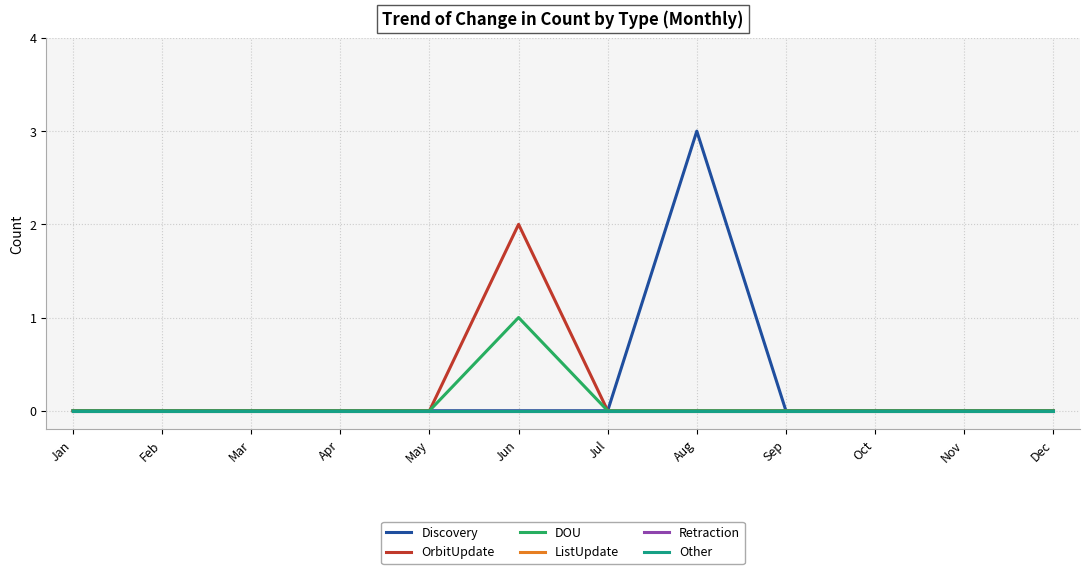

At which label is Discovery closest to 1?

Jan